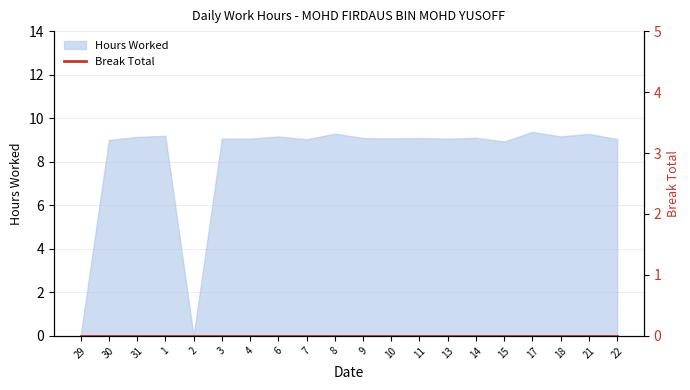

List the labels in order of value, largest first.

17, 8, 21, 1, 6, 18, 31, 14, 9, 11, 10, 3, 4, 13, 22, 7, 30, 15, 29, 2